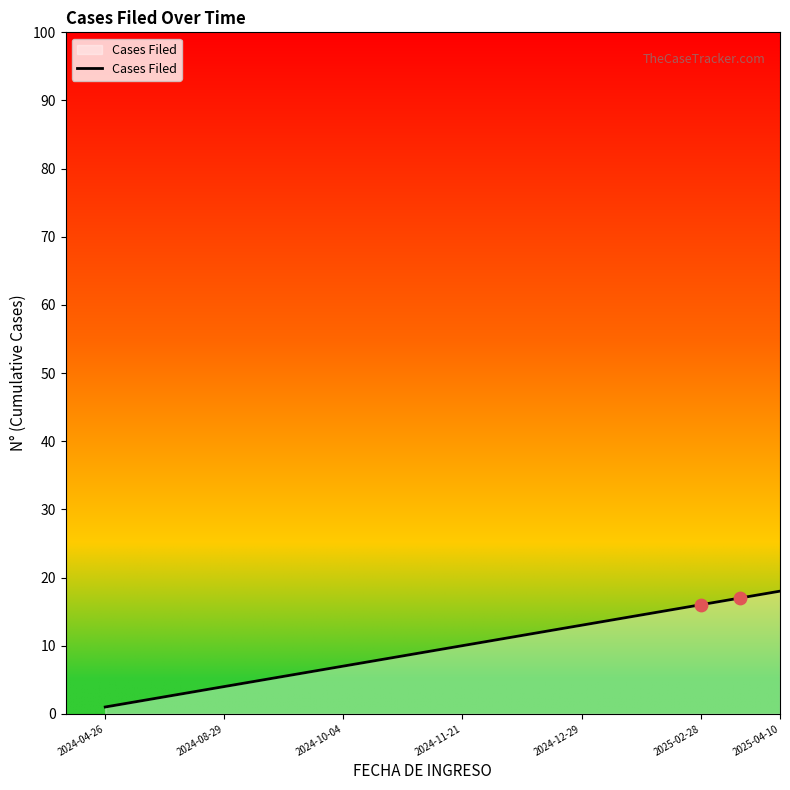

What is the greatest value displayed?

18